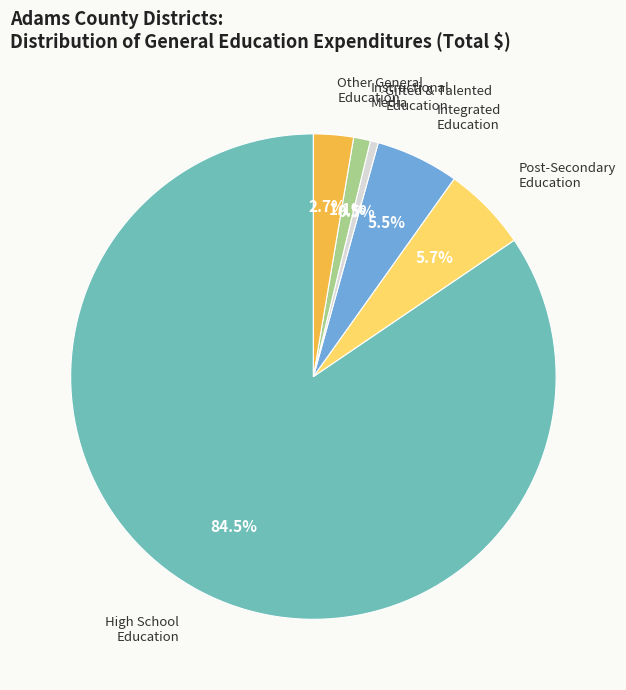

How many slices are in this pie chart?

6